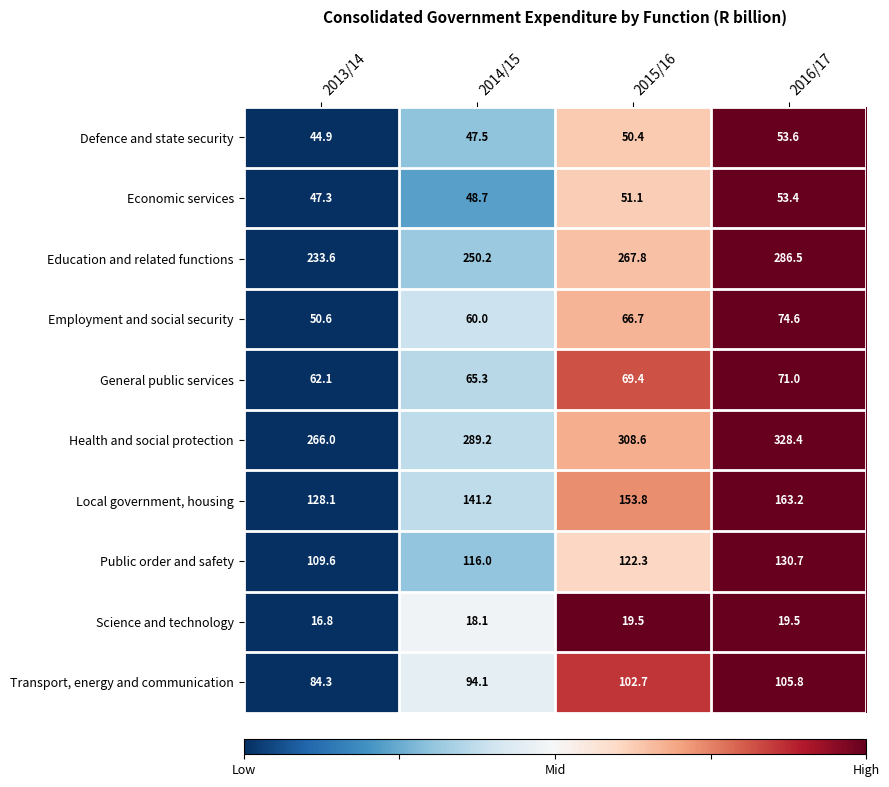

At which category is the sum across all series the highest?

2016/17